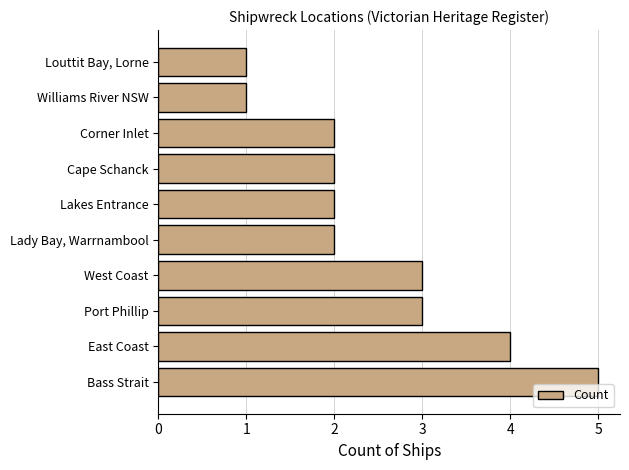

Approximately how many times larger is the value at Lakes Entrance compared to Williams River NSW?

2.0